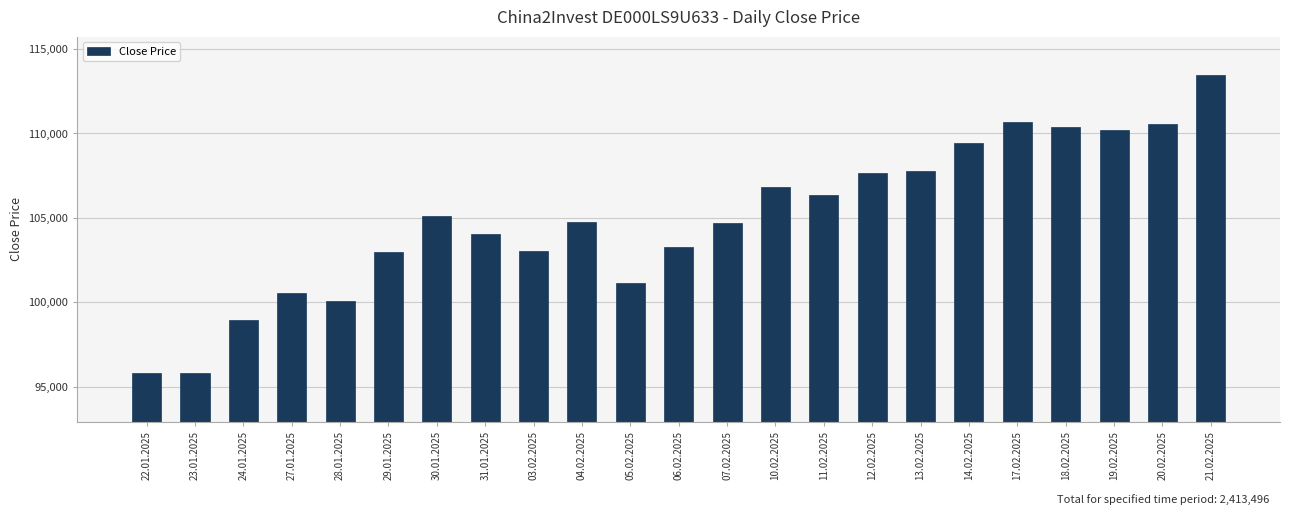

Which label corresponds to the largest value in the chart?

21.02.2025